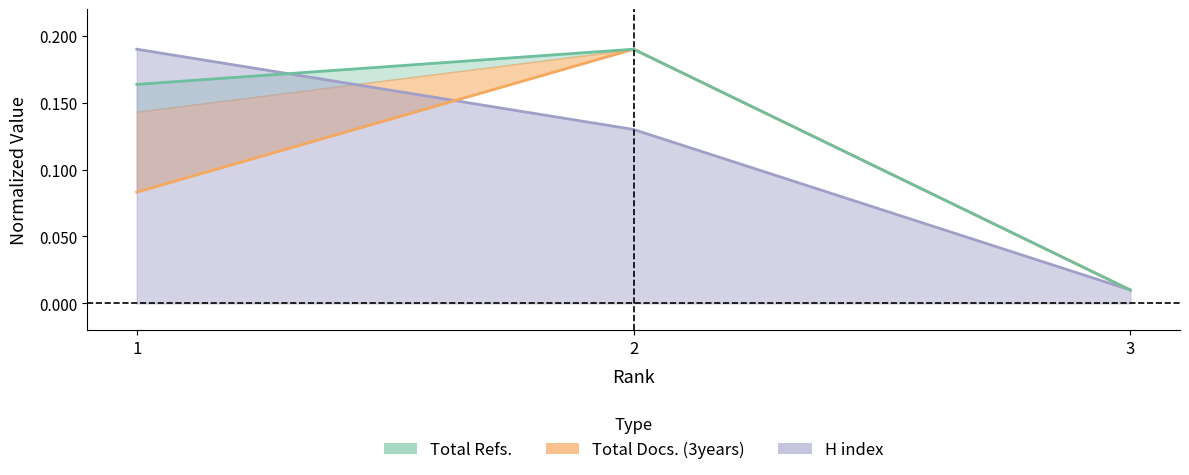

At which label is Total Docs. (3years) closest to 0?

3